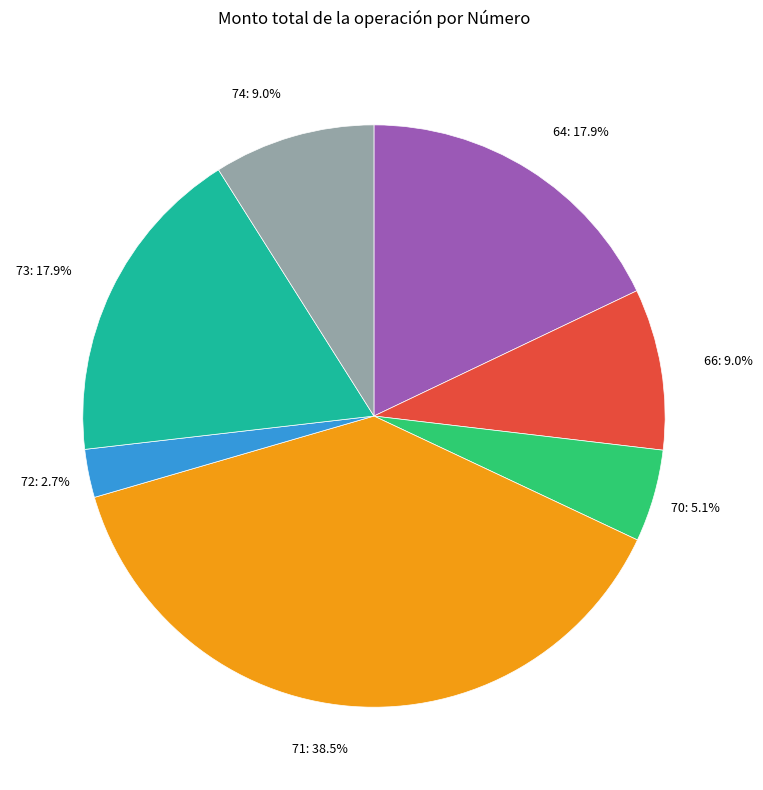

What is the smallest slice in the pie chart?

72